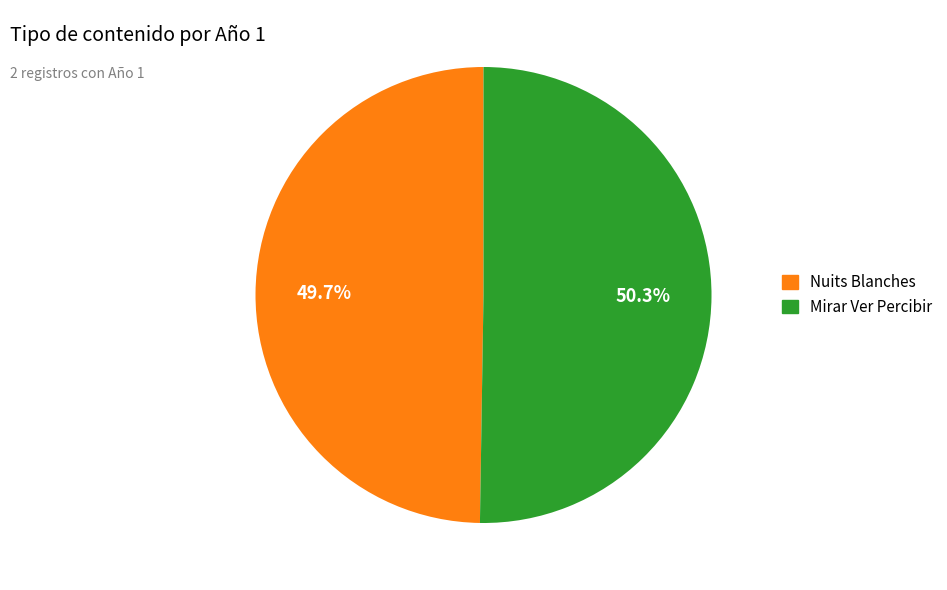

Is there any slice that represents more than half of the pie?

Yes